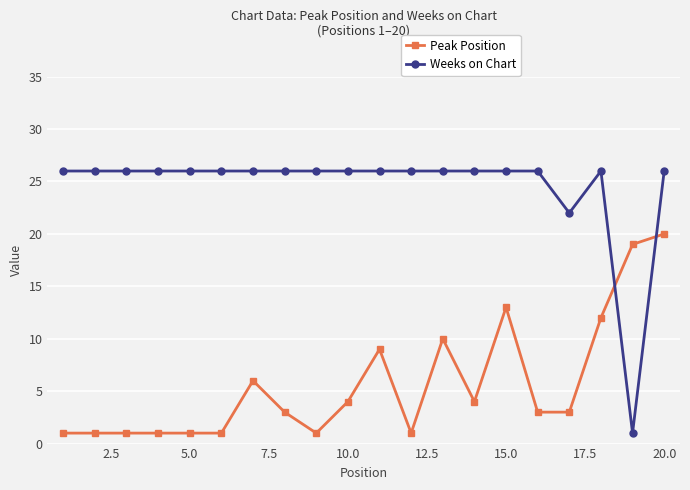

Reading left to right, what are all the values shown in this chart?

Peak Position: 1	1	1	1	1	1	6	3	1	4	9	1	10	4	13	3	3	12	19	20
Weeks on Chart: 26	26	26	26	26	26	26	26	26	26	26	26	26	26	26	26	22	26	1	26